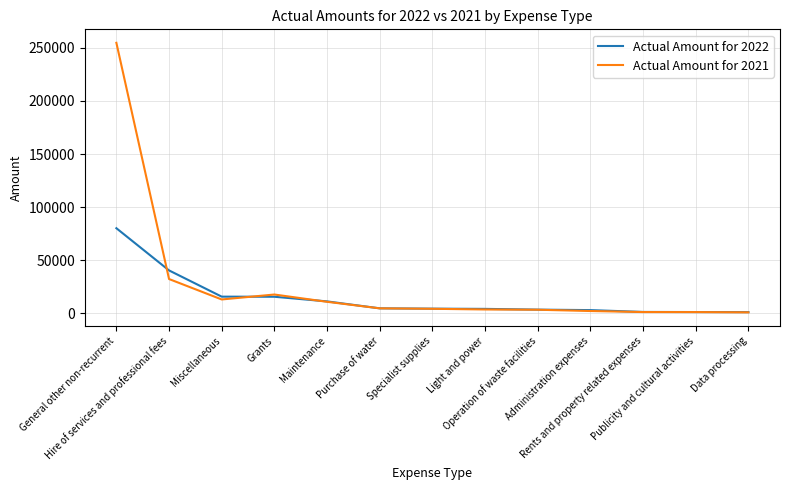

Does the chart display data point markers on the line(s)?

No